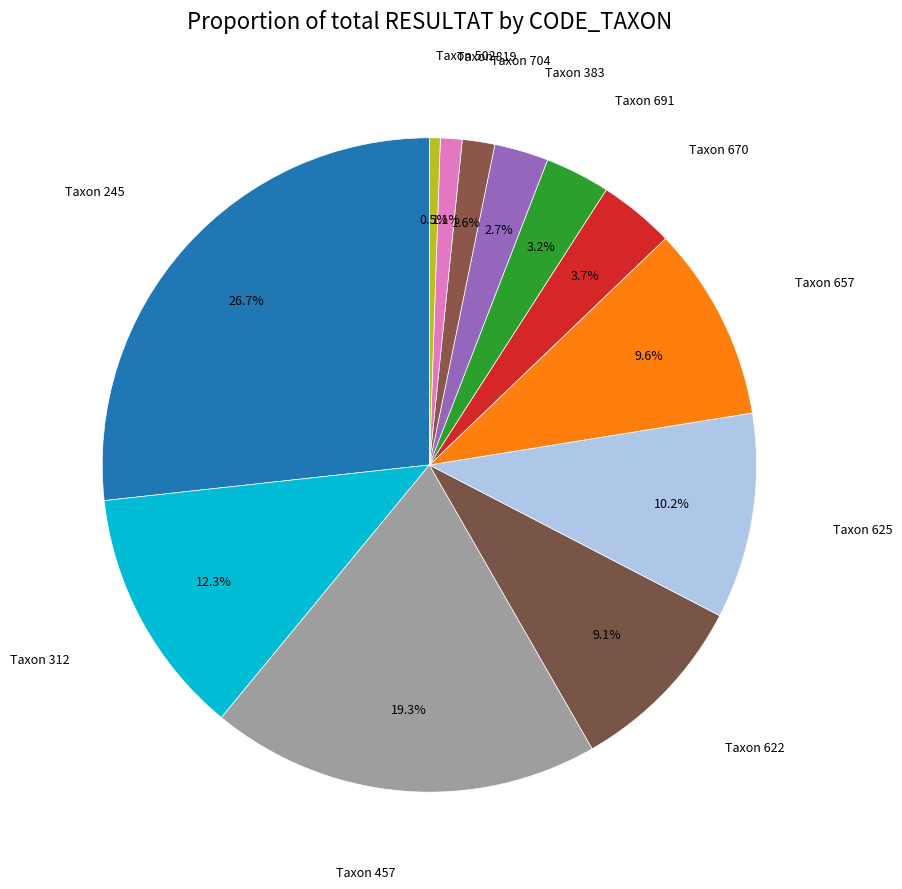

Which category has the smallest portion of the pie?

Taxon 502